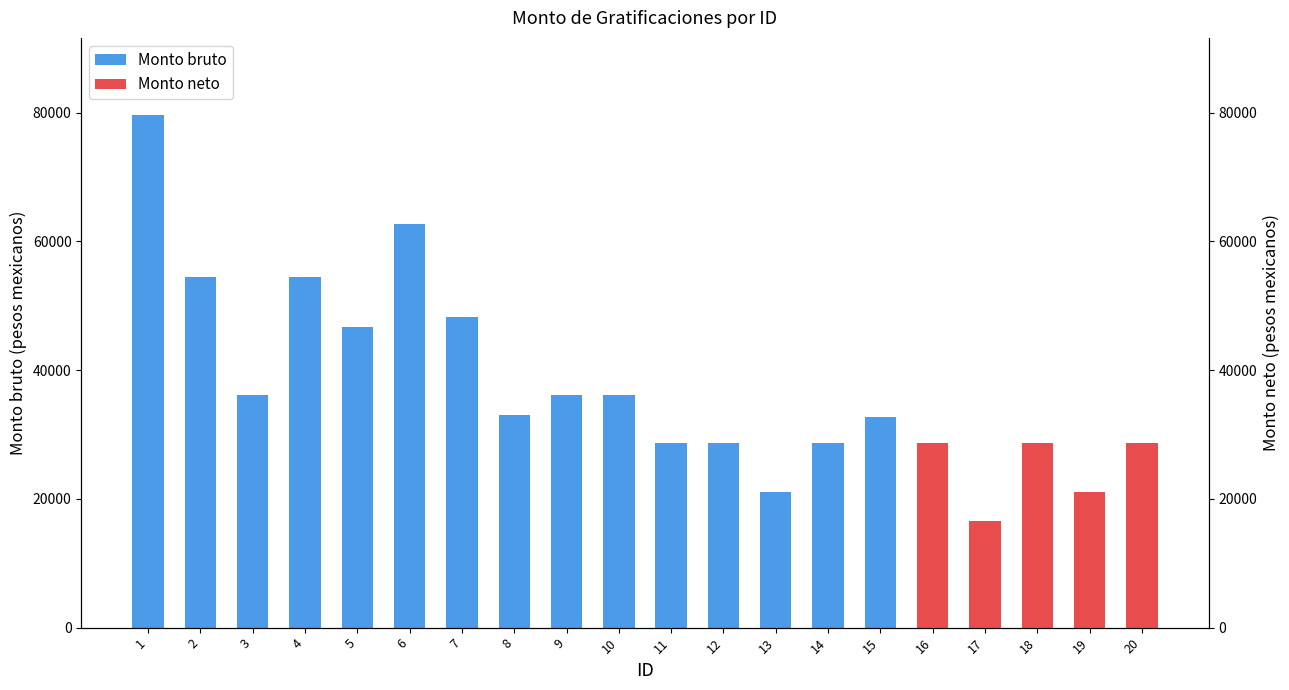

What is the ratio of the value at 18 to the value at 8?

0.9